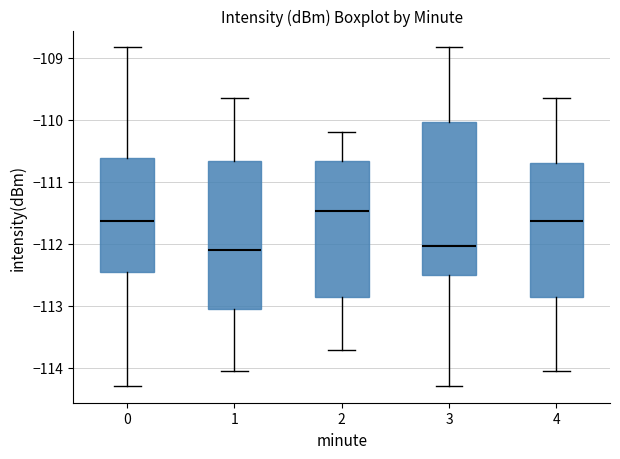

Reading left to right, read every box against the y-axis: the position of its median line, the range the box covers, and the ends of its whiskers. The values are not printed on the chart, so give them approximately, as read against the axis.

0: median -111.6, box -112.5 to -110.6, whiskers -114.3 to -108.8
1: median -112.1, box -113.1 to -110.7, whiskers -114.1 to -109.7
2: median -111.5, box -112.9 to -110.7, whiskers -113.7 to -110.2
3: median -112.0, box -112.5 to -110.0, whiskers -114.3 to -108.8
4: median -111.6, box -112.9 to -110.7, whiskers -114.1 to -109.7